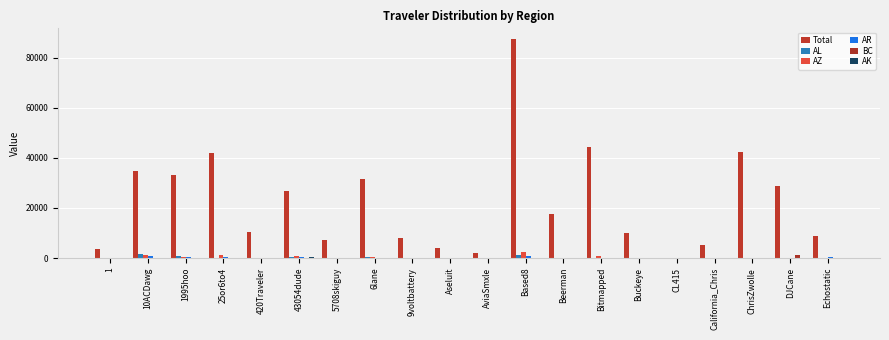

Where is AZ nearest to the value 1200?

10ACDawg